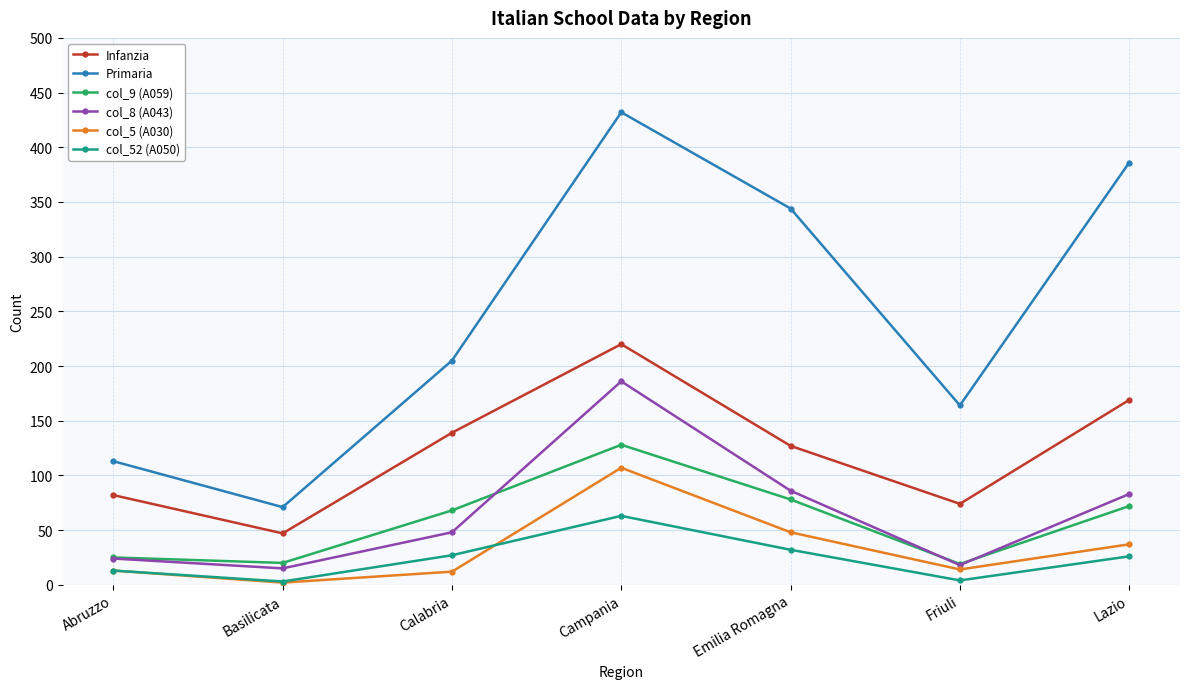

What is the value of the Infanzia point at the 2nd from the left?

47